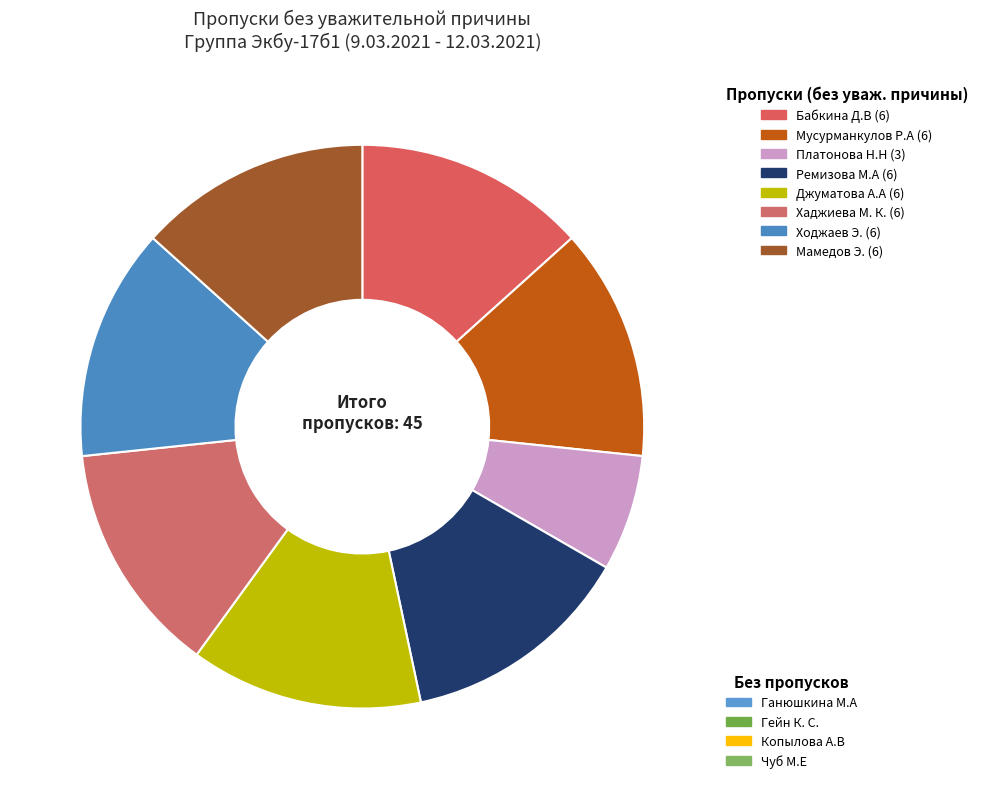

How many segments does this pie chart have?

8